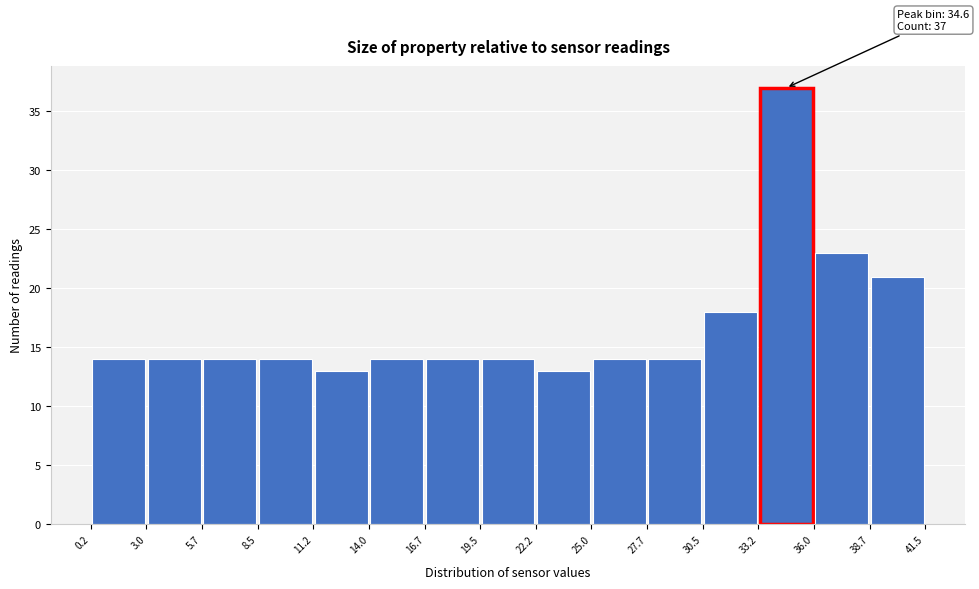

Which range on the x-axis has the tallest bar?

33.2 to 36.0